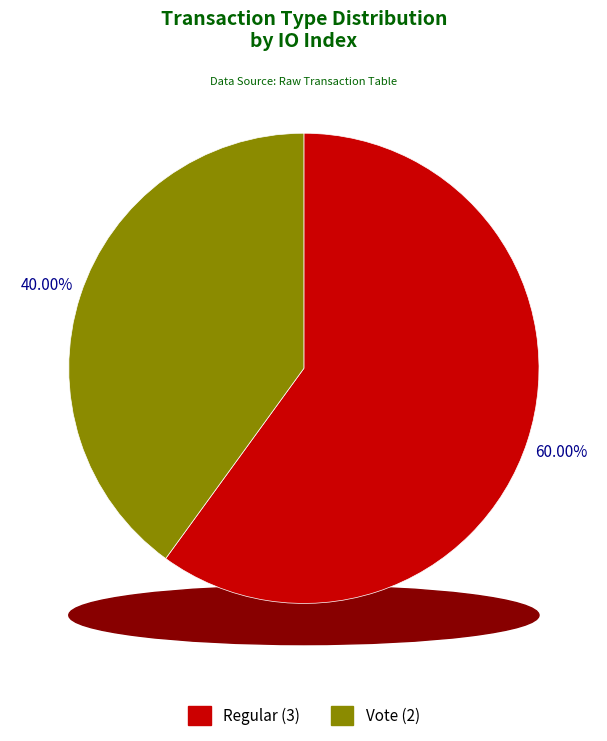

How many segments does this pie chart have?

2